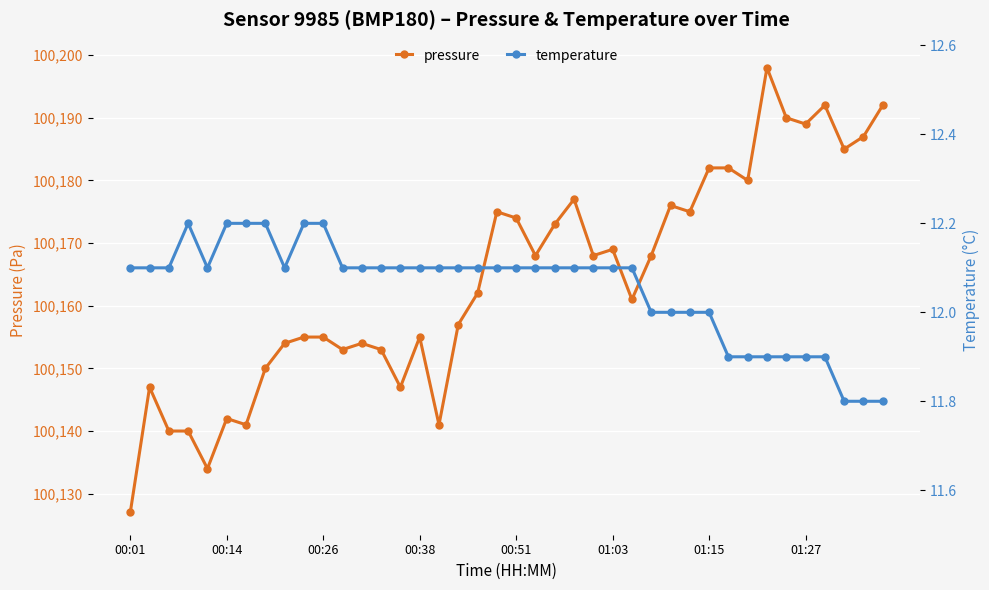

Reading left to right, list all the values displayed in this chart.

pressure: 100127.0	100147.0	100140.0	100140.0	100134.0	100142.0	100141.0	100150.0	100154.0	100155.0	100155.0	100153.0	100154.0	100153.0	100147.0	100155.0	100141.0	100157.0	100162.0	100175.0	100174.0	100168.0	100173.0	100177.0	100168.0	100169.0	100161.0	100168.0	100176.0	100175.0	100182.0	100182.0	100180.0	100198.0	100190.0	100189.0	100192.0	100185.0	100187.0	100192.0
temperature: 12.1	12.1	12.1	12.2	12.1	12.2	12.2	12.2	12.1	12.2	12.2	12.1	12.1	12.1	12.1	12.1	12.1	12.1	12.1	12.1	12.1	12.1	12.1	12.1	12.1	12.1	12.1	12.0	12.0	12.0	12.0	11.9	11.9	11.9	11.9	11.9	11.9	11.8	11.8	11.8